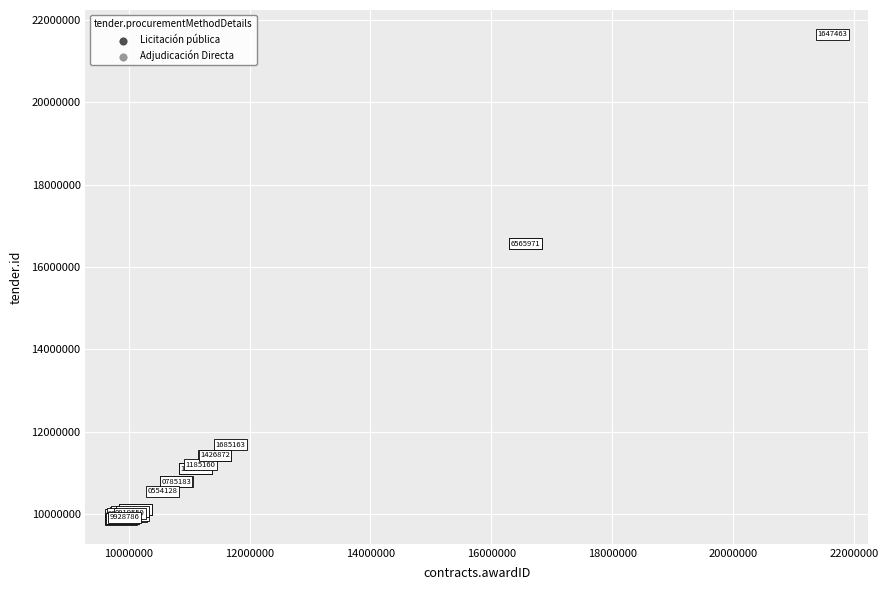

What are all the series names shown in the legend?

Licitación pública, Adjudicación Directa